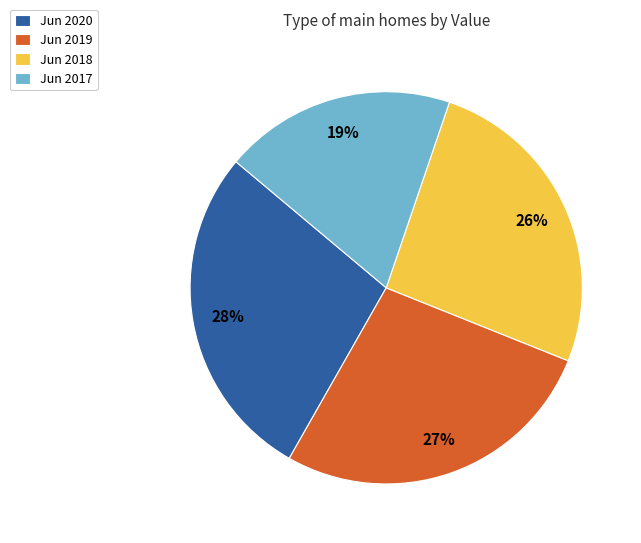

Is it true that Jun 2019 is 33% of the pie?

False